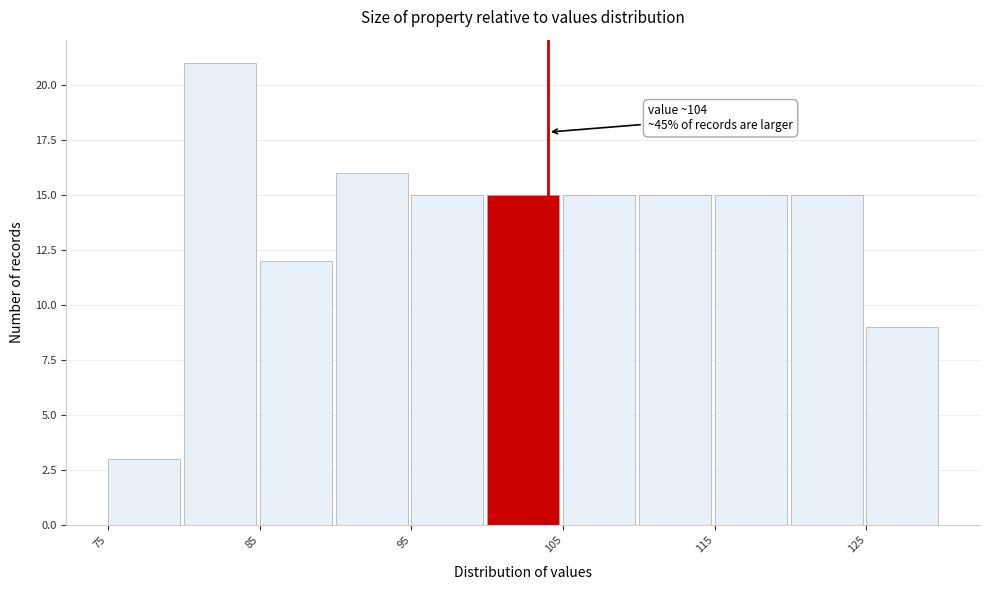

Over which range of the x-axis is the bar tallest?

80 to 85